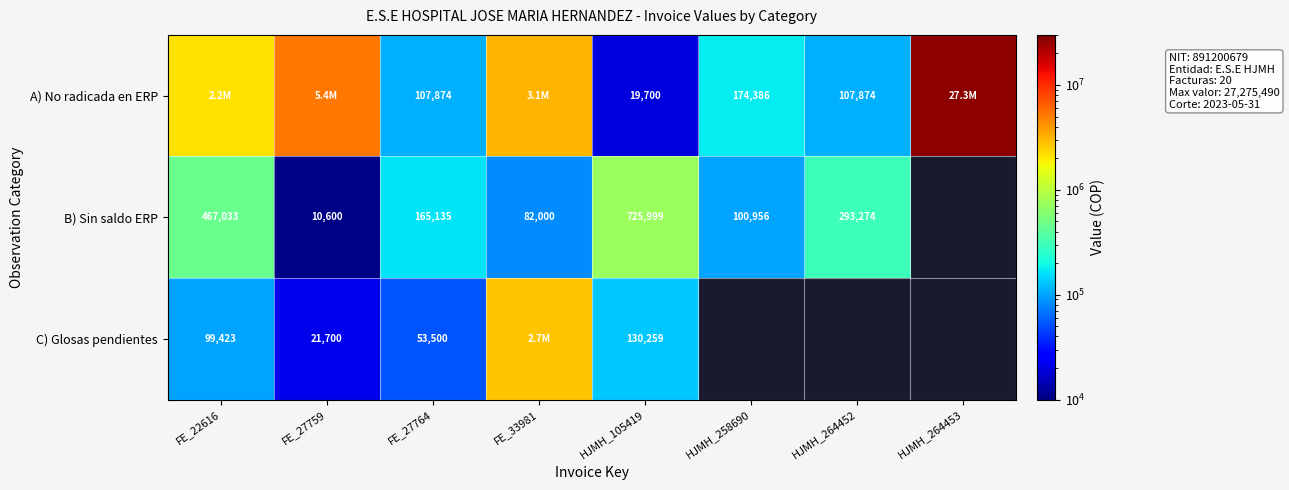

The value of C) Glosas pendientes at FE_22616 is 48647. True or false?

False